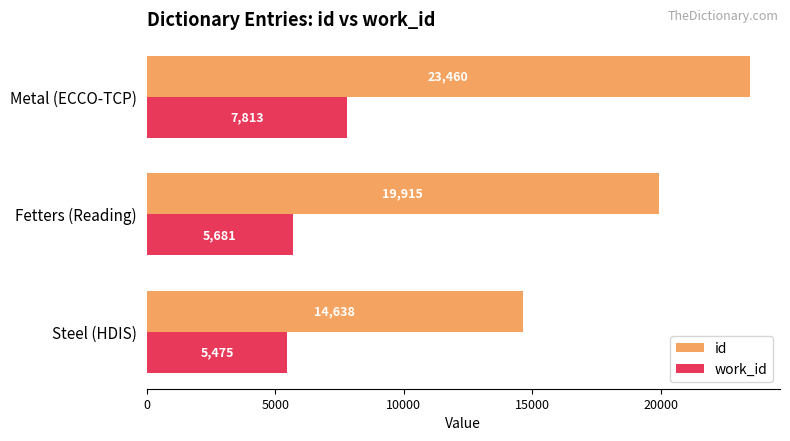

Rank the series by their average value, from lowest to highest.

work_id, id